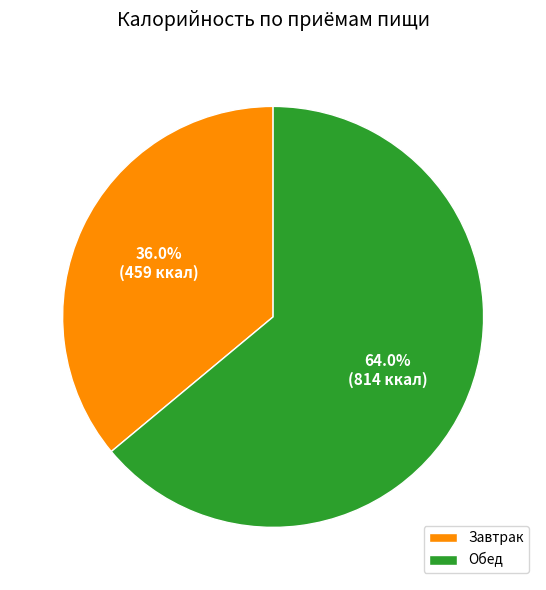

The Обед slice represents 73% of the pie. True or false?

False